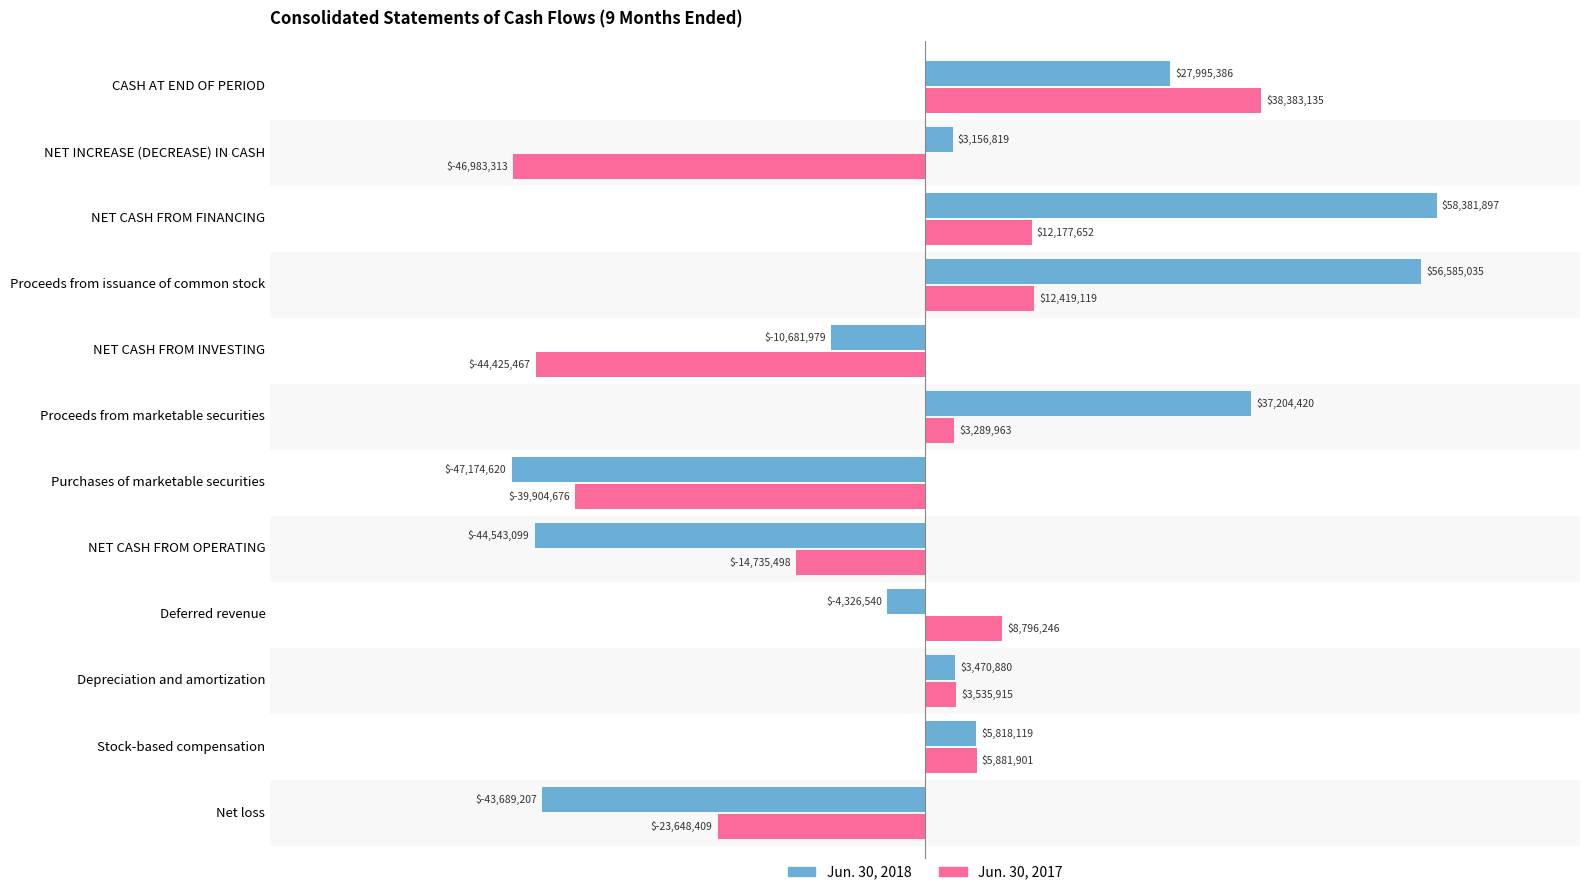

What are all the series names shown in the legend?

Jun. 30, 2018, Jun. 30, 2017